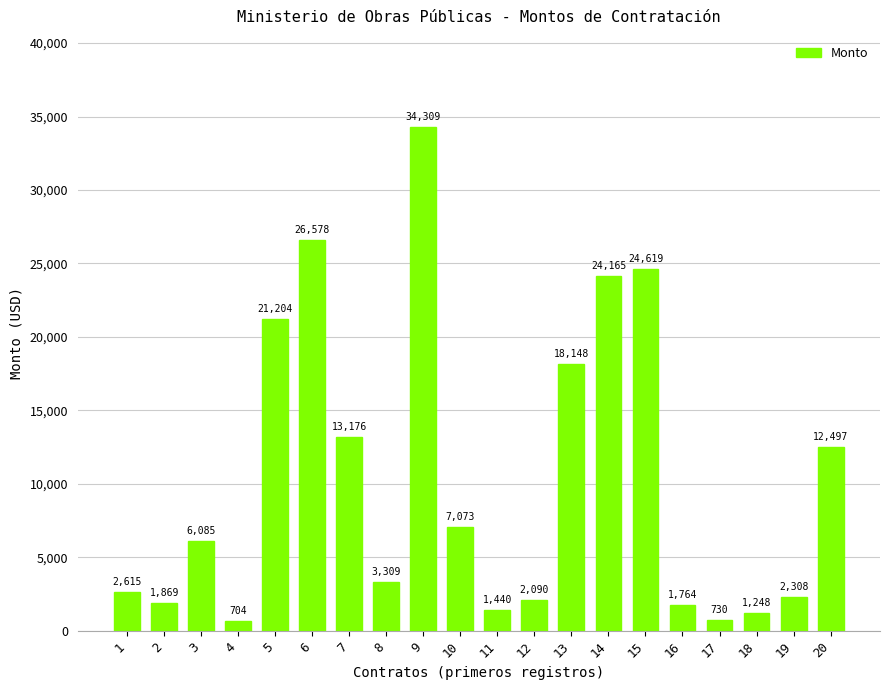

Rank the categories by value from lowest to highest.

4, 17, 18, 11, 16, 2, 12, 19, 1, 8, 3, 10, 20, 7, 13, 5, 14, 15, 6, 9